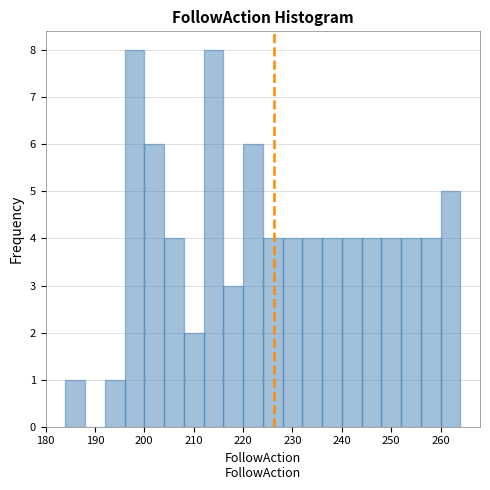

Reading left to right, transcribe this chart: for each bar, give the range it covers on the x-axis and its height. The values are not printed on the chart, so give them approximately, as read against the axis.

184 to 188: 1
188 to 192: 0
192 to 196: 1
196 to 200: 8
200 to 204: 6
204 to 208: 4
208 to 212: 2
212 to 216: 8
216 to 220: 3
220 to 224: 6
224 to 228: 4
228 to 232: 4
232 to 236: 4
236 to 240: 4
240 to 244: 4
244 to 248: 4
248 to 252: 4
252 to 256: 4
256 to 260: 4
260 to 264: 5